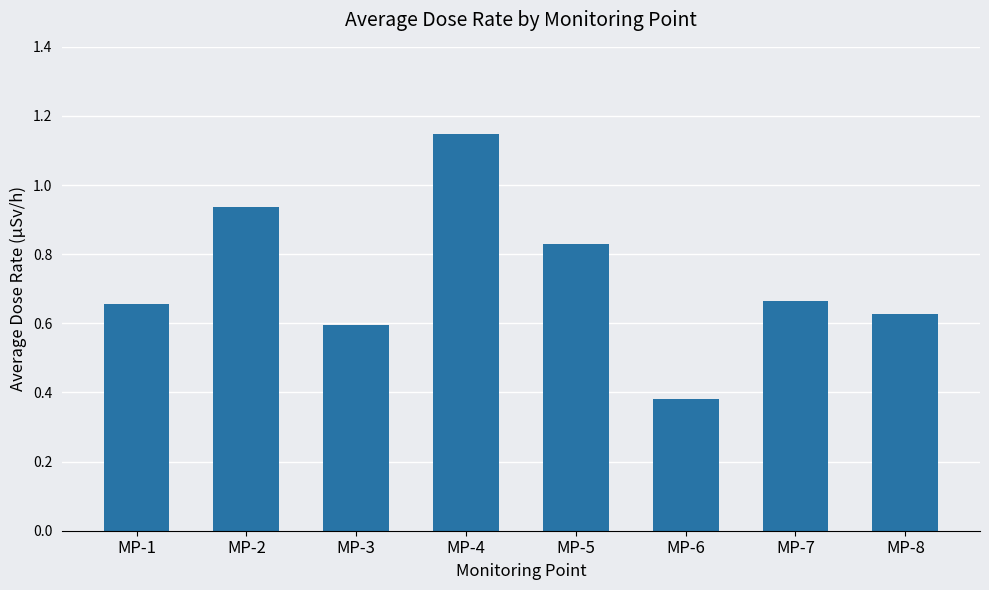

Which has a higher value, MP-8 or MP-3?

MP-8